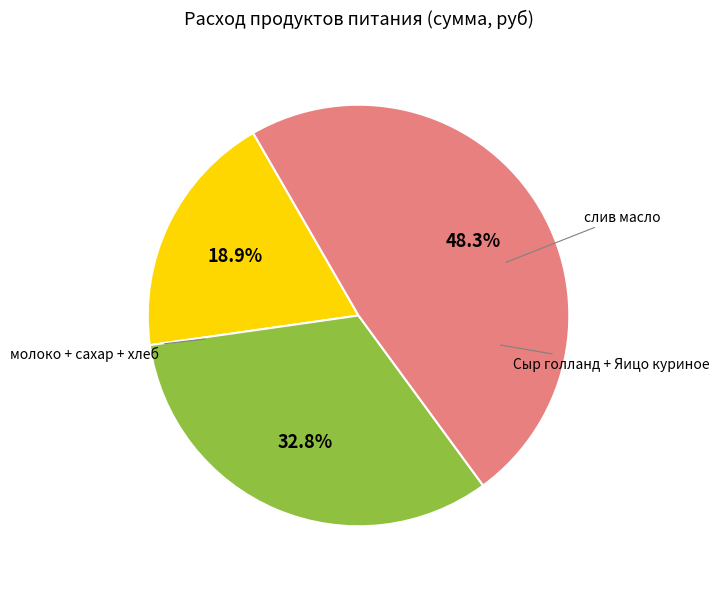

Is there a majority slice in this chart?

No